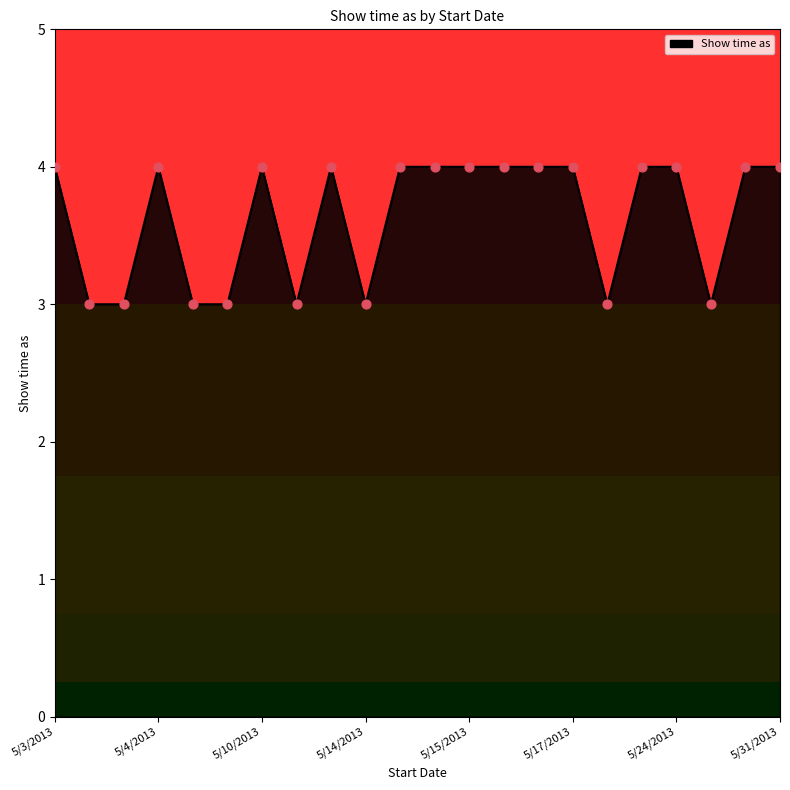

What is the smallest value displayed?

3